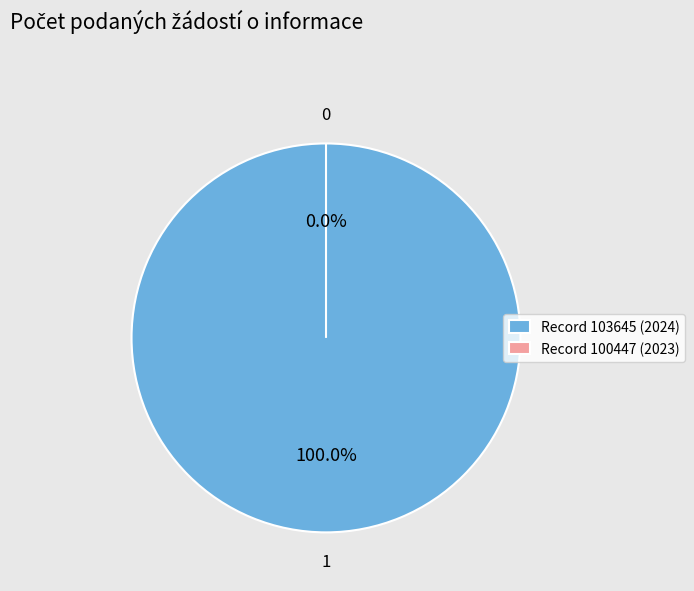

Count the number of slices in the pie.

2